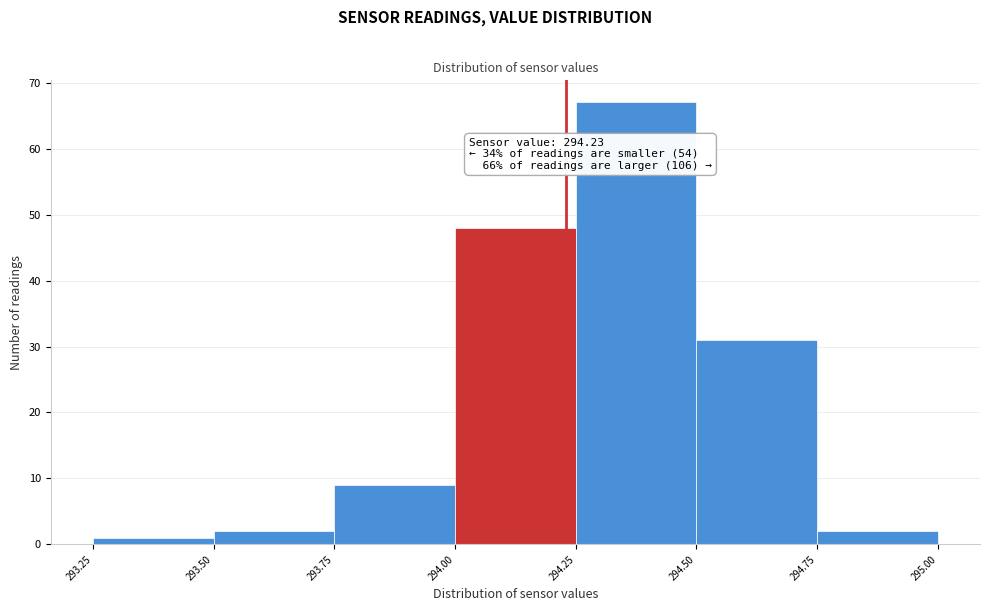

Which range on the x-axis has the tallest bar?

294.25 to 294.50